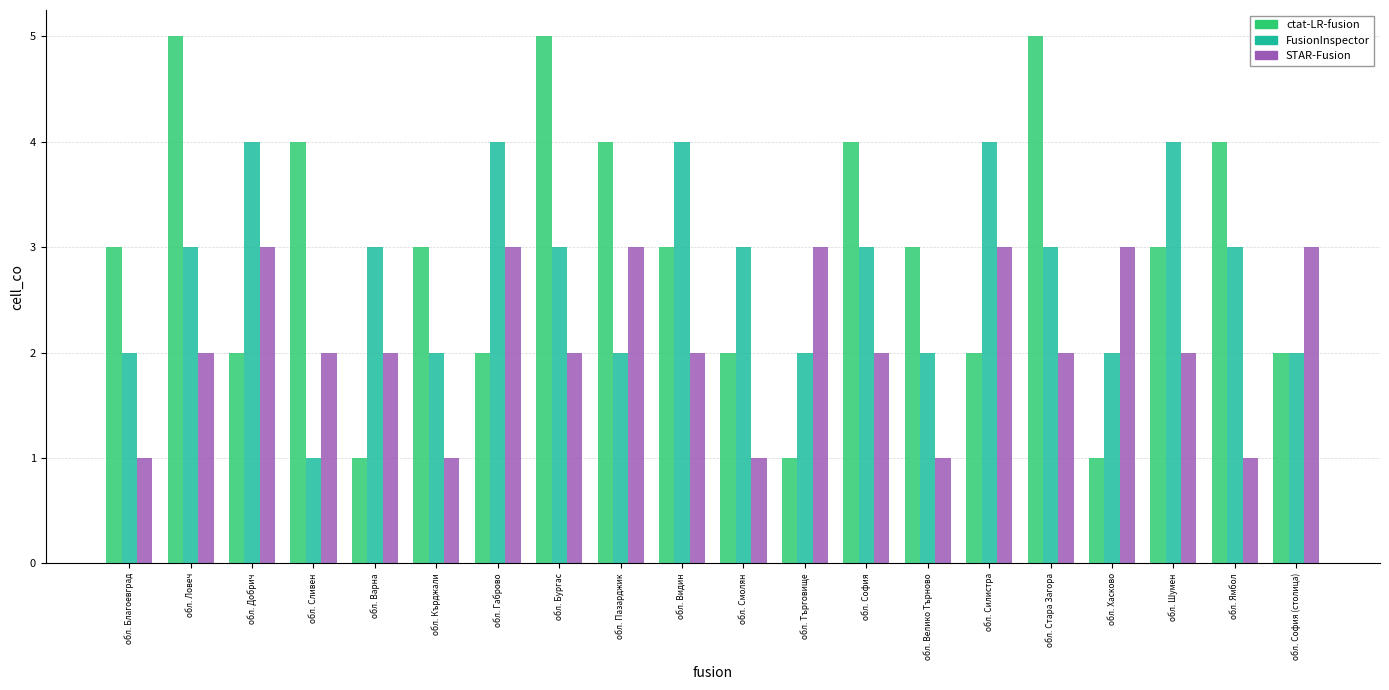

The value of ctat-LR-fusion at обл. Стара Загора is 3. True or false?

False